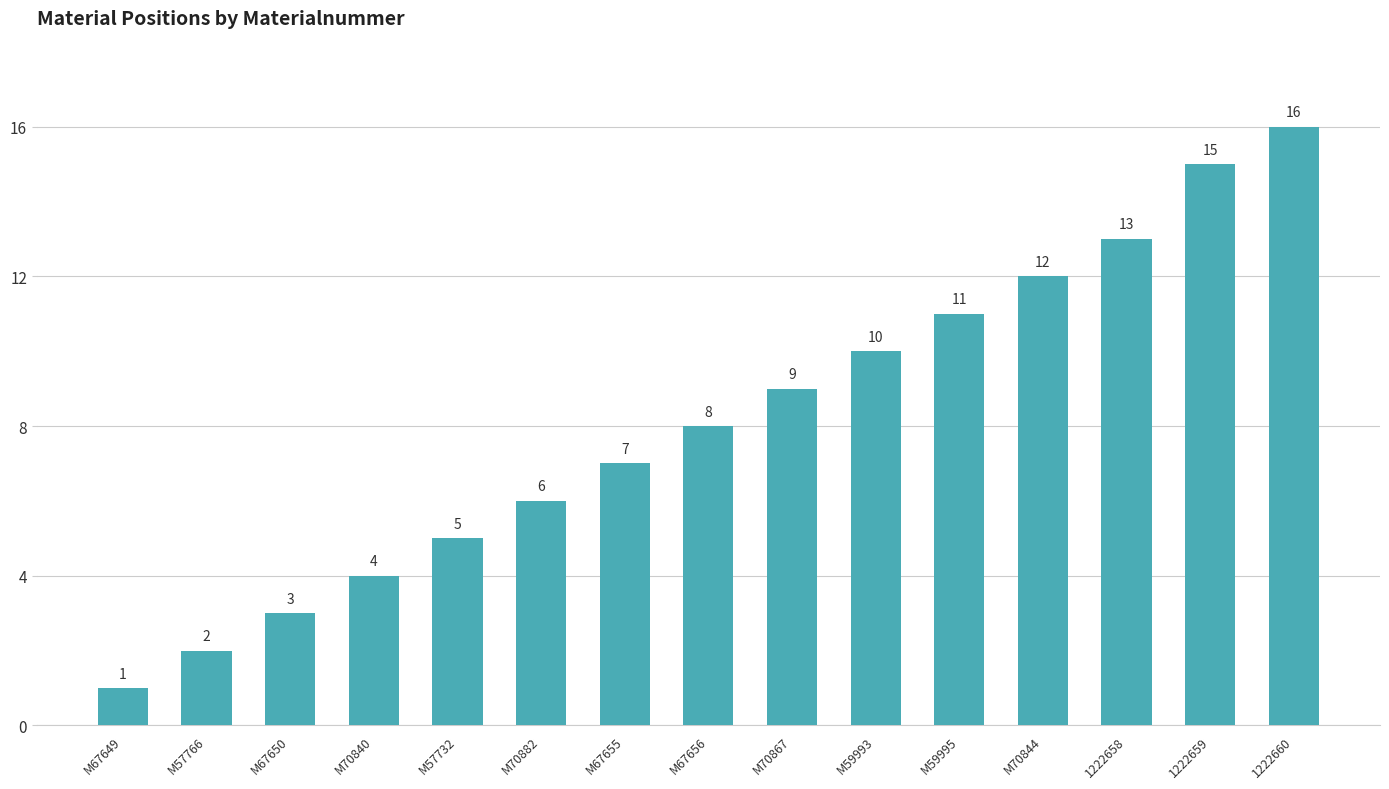

Does the chart contain any negative values?

No